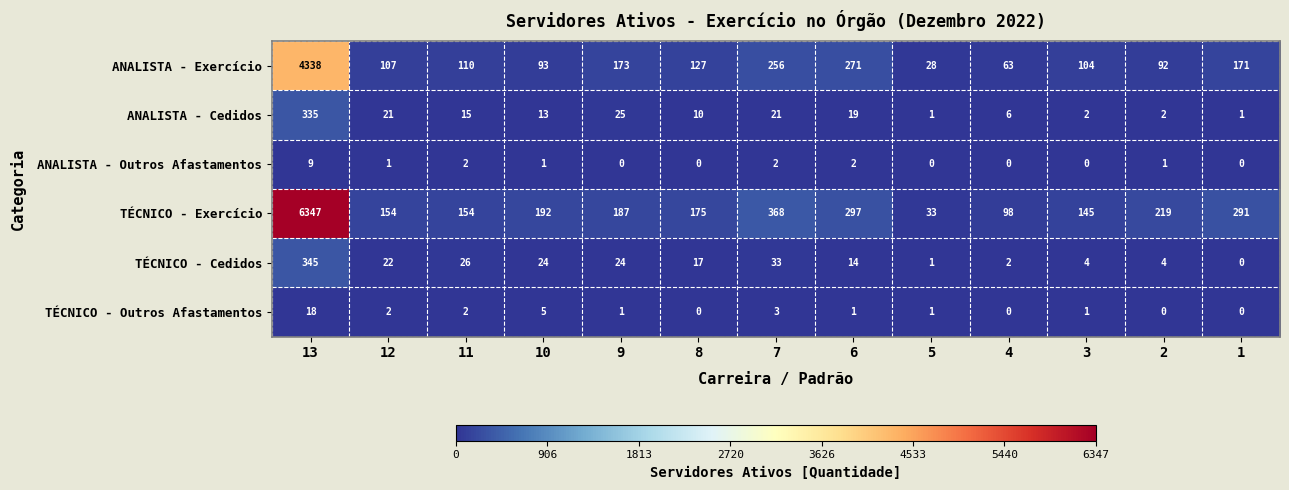

What is the sum of all TÉCNICO - Exercício values?

8660